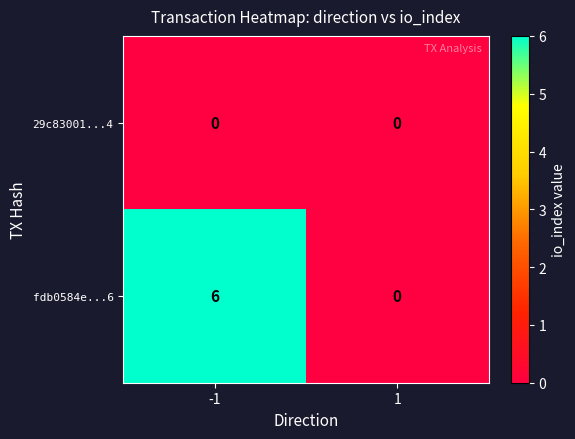

Which series has the largest total across all categories?

fdb0584e...6